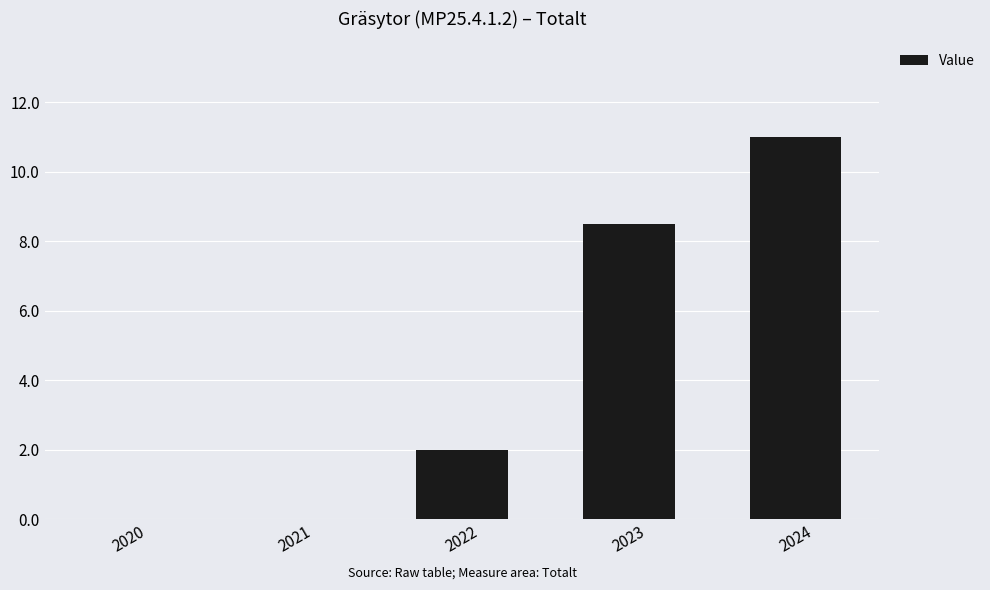

Between 2024 and 2023, which is larger?

2024